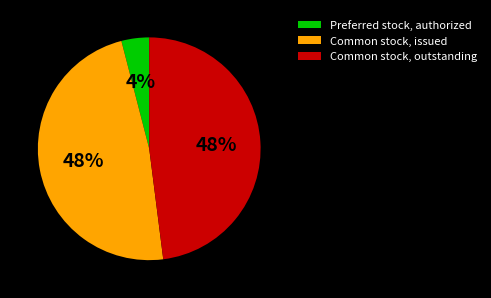

To the nearest percent, what percentage of the pie is Common stock, issued?

48%